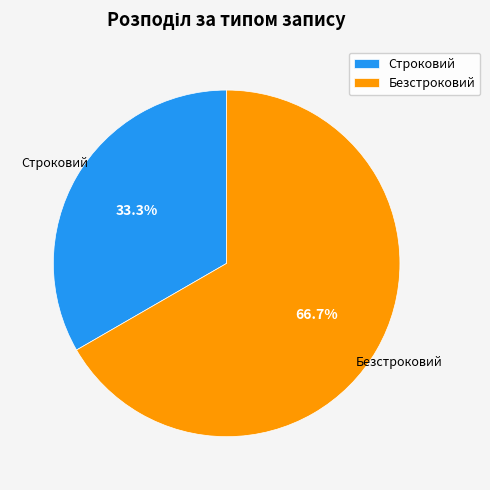

True or false: Безстроковий accounts for 67% of the total.

True